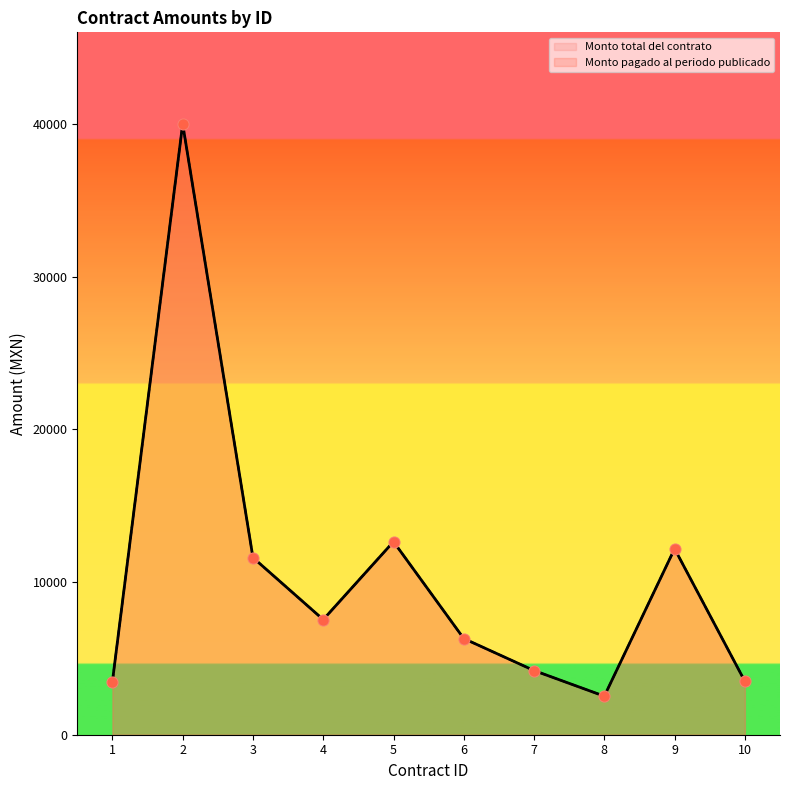

What is the total value across all series at 4?

15080